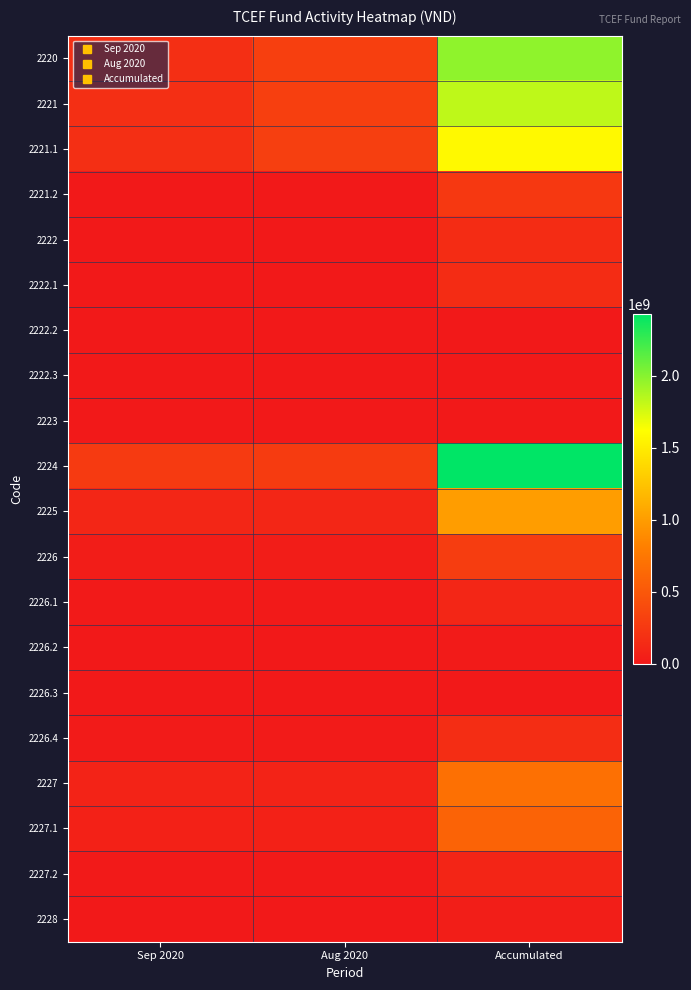

What is the difference between the highest and lowest values at Aug 2020?

305420233